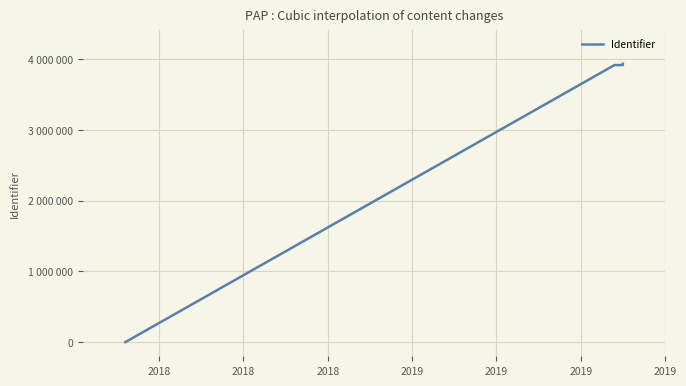

Does the chart display data point markers on the line(s)?

No